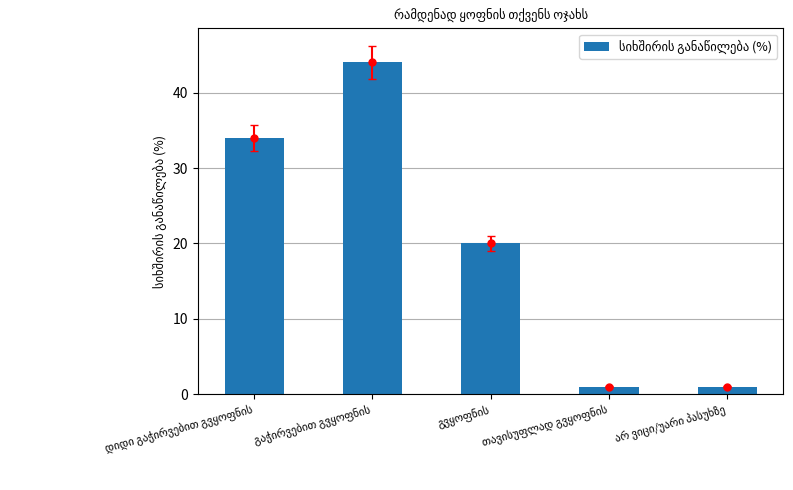

What position from the left is თავისუფლად გვყოფნის?

4